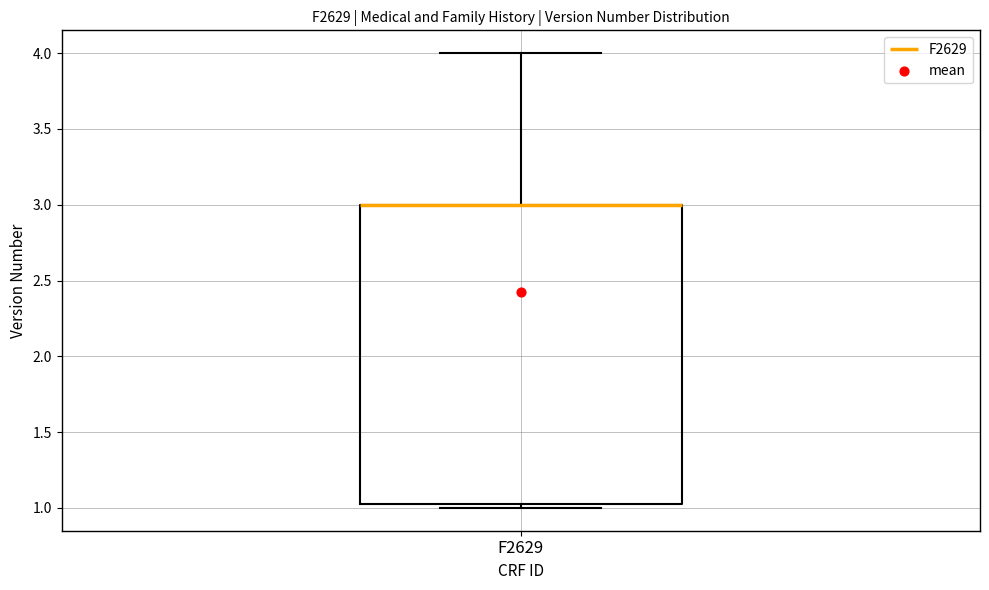

Transcribe this box plot: give where the median line is, the range the box spans, and where the two whiskers end, as read against the y-axis. The values are not printed on the chart, so give them approximately, as read against the axis.

median 3.00 (drawn on the box's upper edge), box 1.05 to 3.00, whiskers 1.00 to 4.00